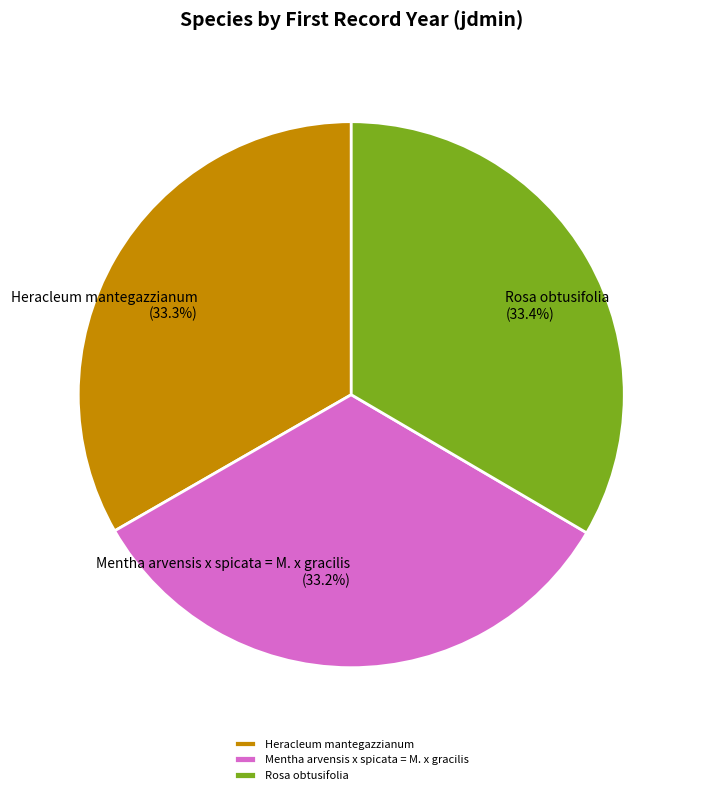

To the nearest percent, what is the combined percentage of Mentha arvensis x spicata = M. x gracilis and Rosa obtusifolia?

67%